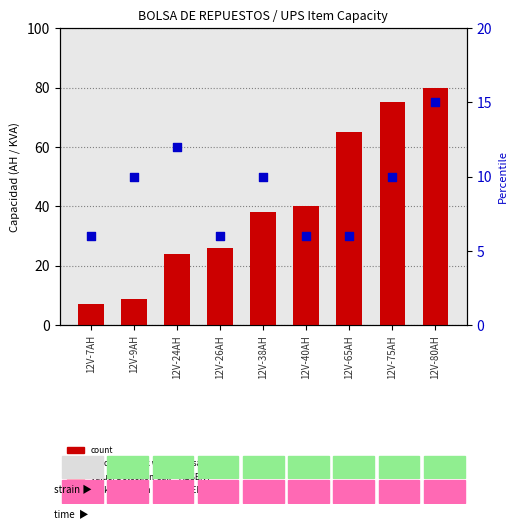

Which series contains the lowest Y value?

percentile rank within the sample